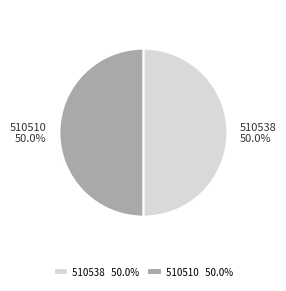

Count the number of slices in the pie.

2